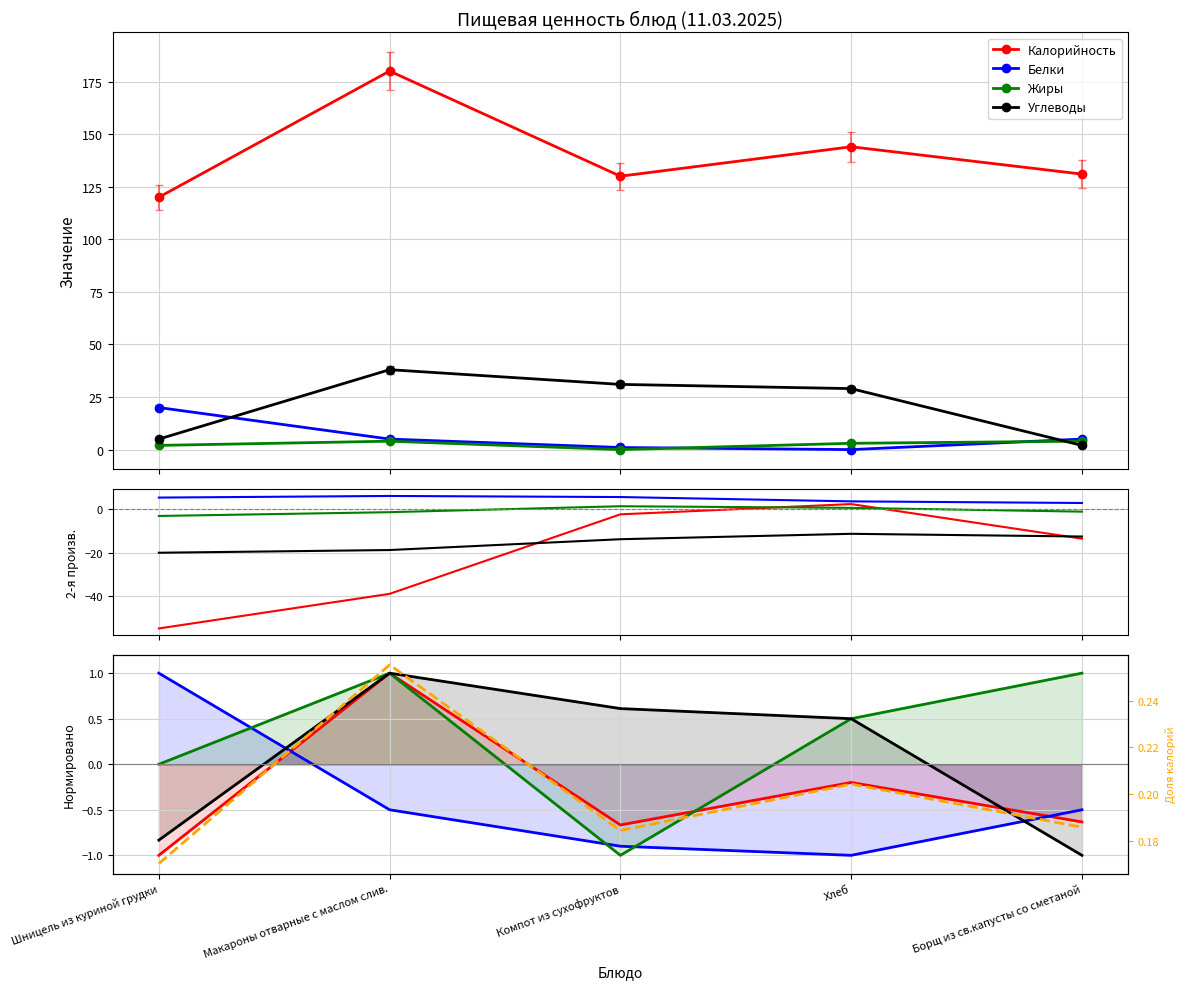

What position from the left is Шницель из куриной грудки?

1